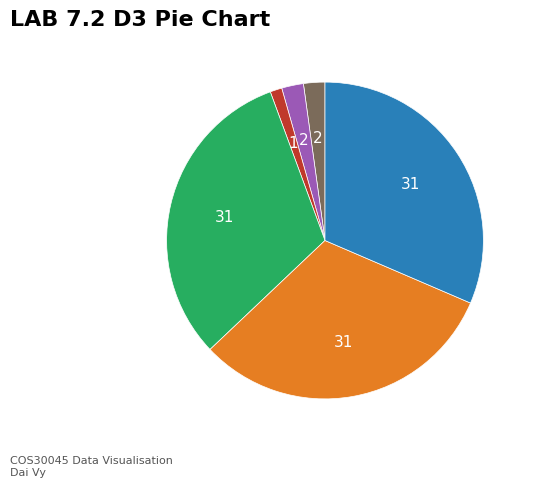

Does any single category account for the majority?

No